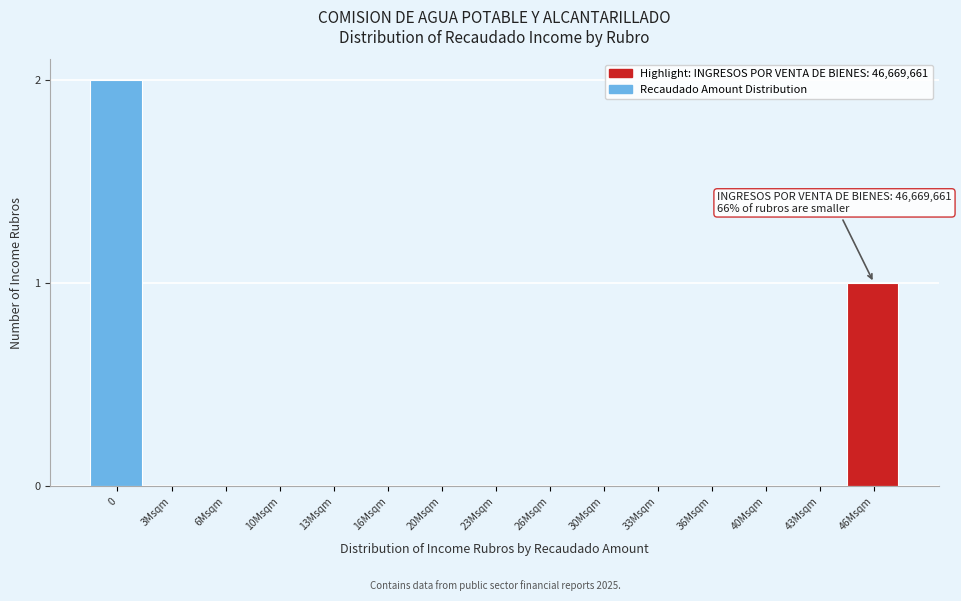

Reading left to right, list all the values displayed in this chart.

0=2	3Msqm=0	6Msqm=0	10Msqm=0	13Msqm=0	16Msqm=0	20Msqm=0	23Msqm=0	26Msqm=0	30Msqm=0	33Msqm=0	36Msqm=0	40Msqm=0	43Msqm=0	46Msqm=1